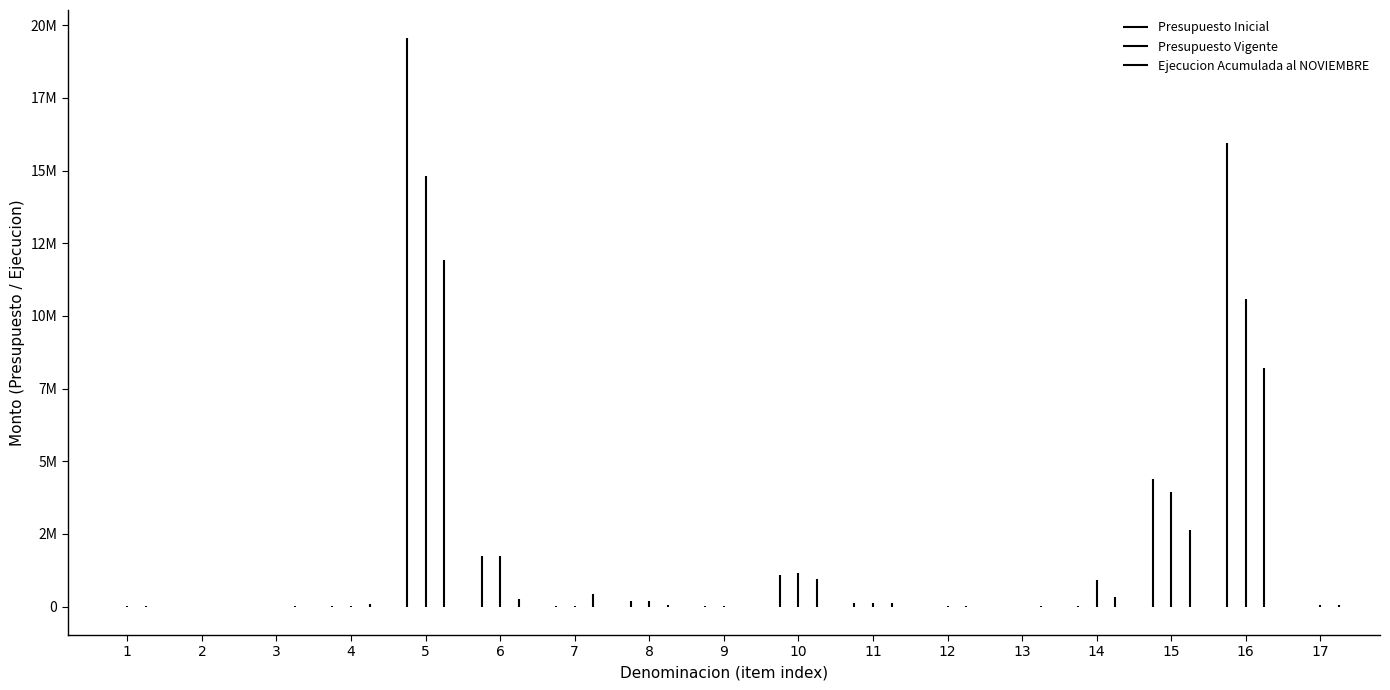

How many categories are shown in the chart?

17